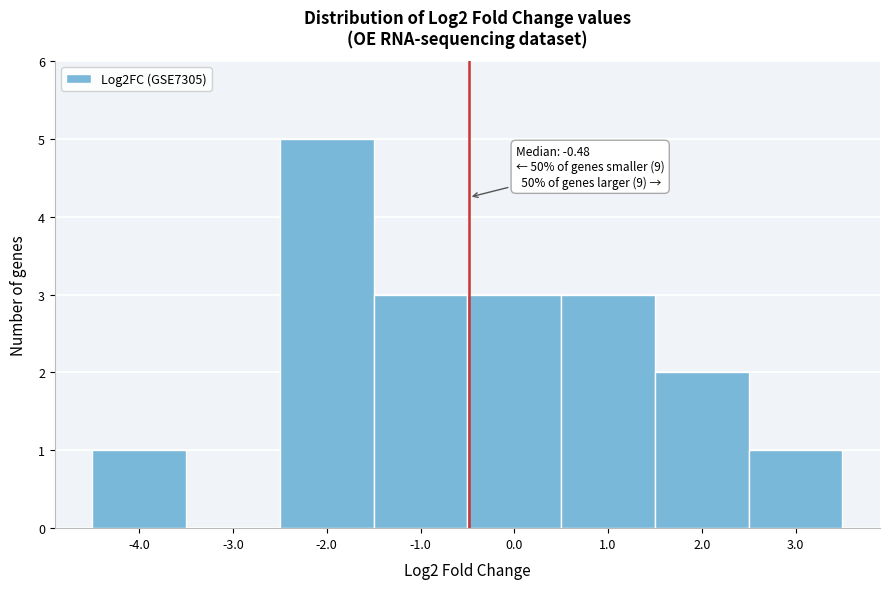

Which range on the x-axis has the tallest bar?

-2.5 to -1.5